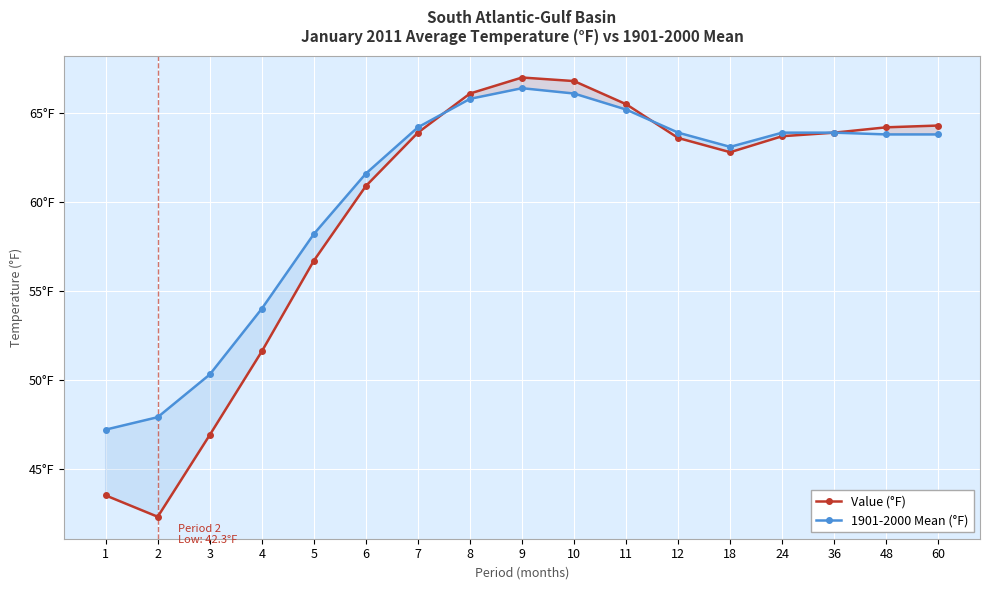

Rank the categories by Value (°F) value from highest to lowest.

9, 10, 8, 11, 60, 48, 7, 36, 24, 12, 18, 6, 5, 4, 3, 1, 2